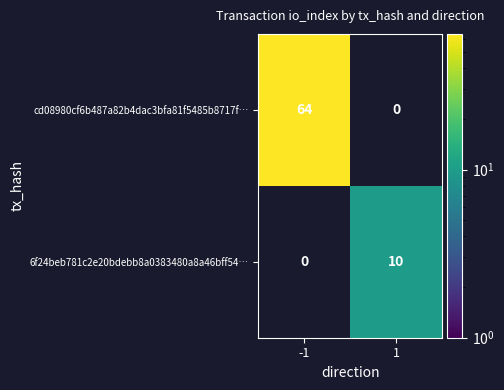

The cd08980cf6b487a82b4dac3bfa81f5485b8717f… series shows 64 at -1. True or false?

True